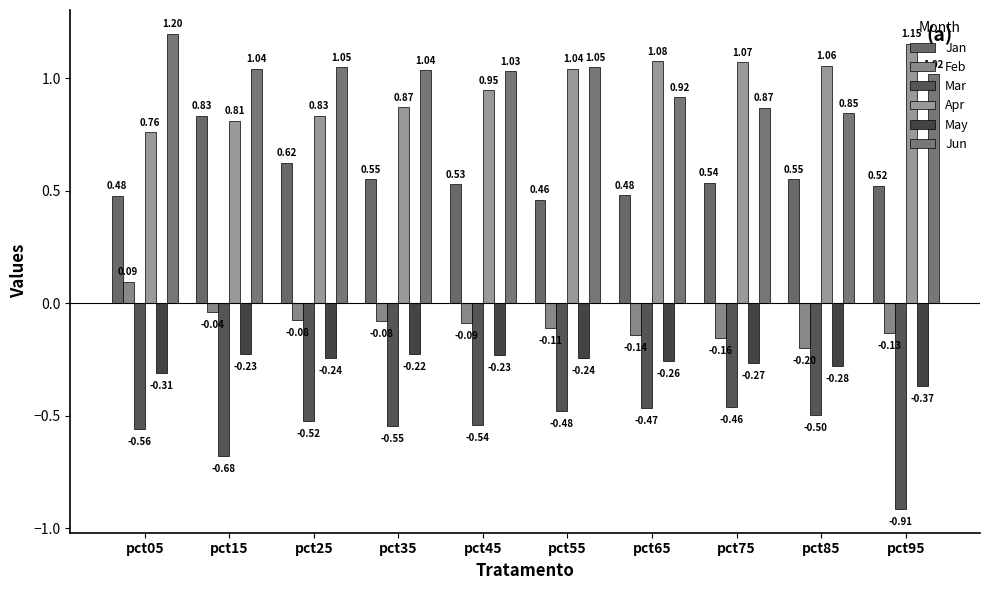

Reading left to right, transcribe all the data shown in this chart.

Jan: 0.5	0.8	0.6	0.6	0.5	0.5	0.5	0.5	0.6	0.5
Feb: 0.1	-0.0	-0.1	-0.1	-0.1	-0.1	-0.1	-0.2	-0.2	-0.1
Mar: -0.6	-0.7	-0.5	-0.5	-0.5	-0.5	-0.5	-0.5	-0.5	-0.9
Apr: 0.8	0.8	0.8	0.9	0.9	1.0	1.1	1.1	1.1	1.2
May: -0.3	-0.2	-0.2	-0.2	-0.2	-0.2	-0.3	-0.3	-0.3	-0.4
Jun: 1.2	1.0	1.1	1.0	1.0	1.0	0.9	0.9	0.8	1.0